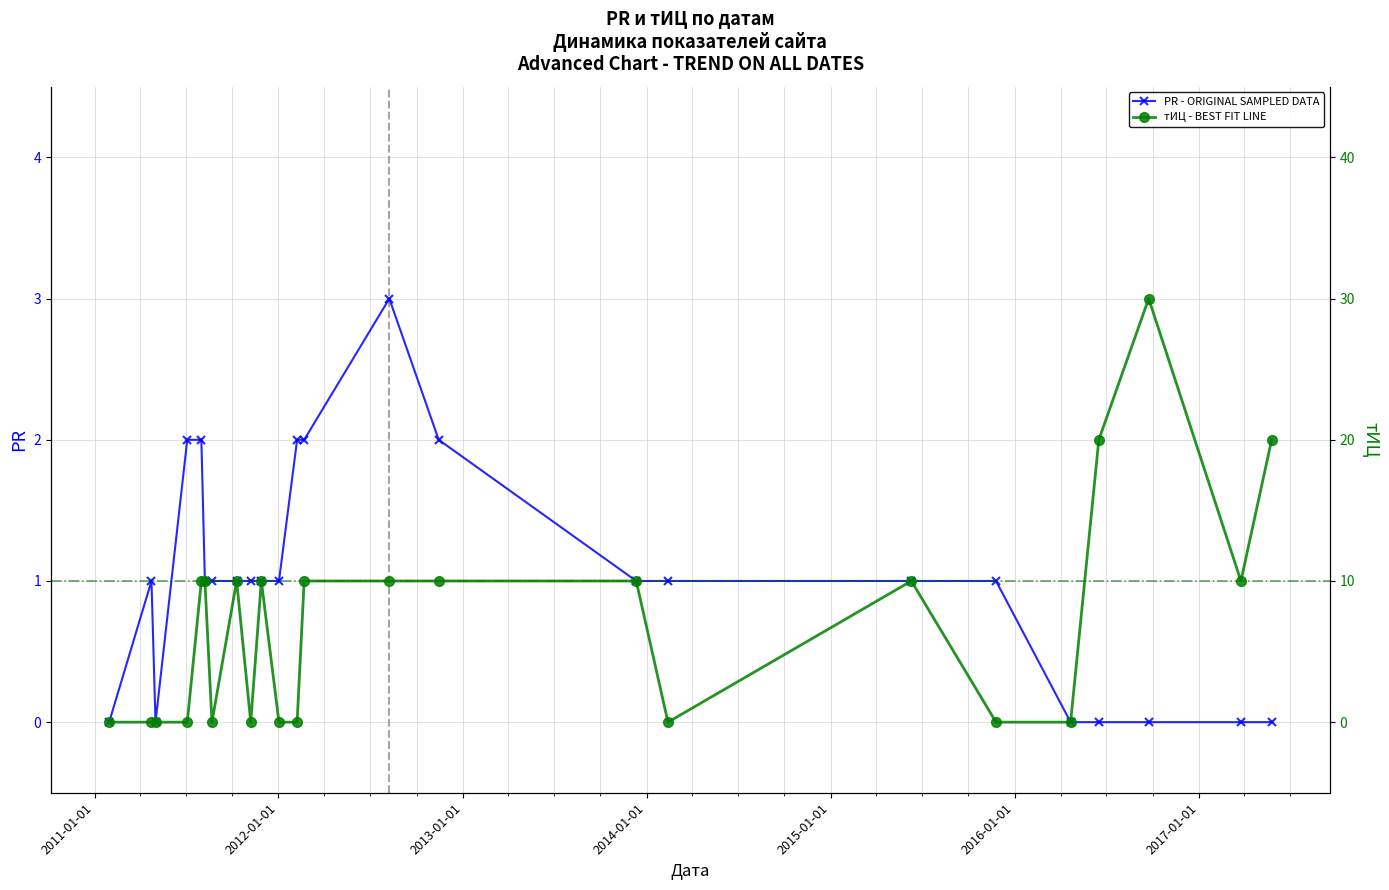

Is it true that PR equals -2 at 2017-05-25?

False